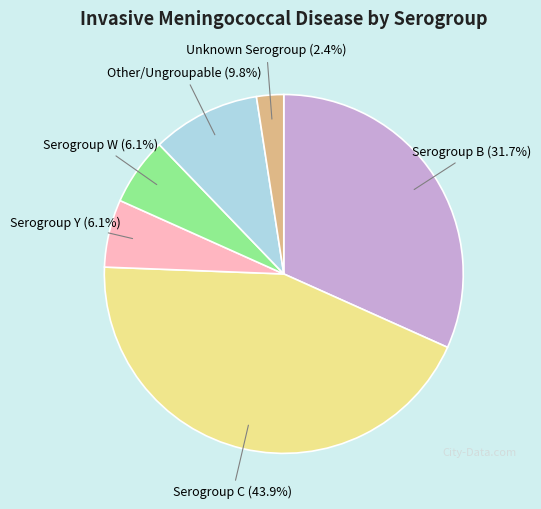

Does any single category account for the majority?

No